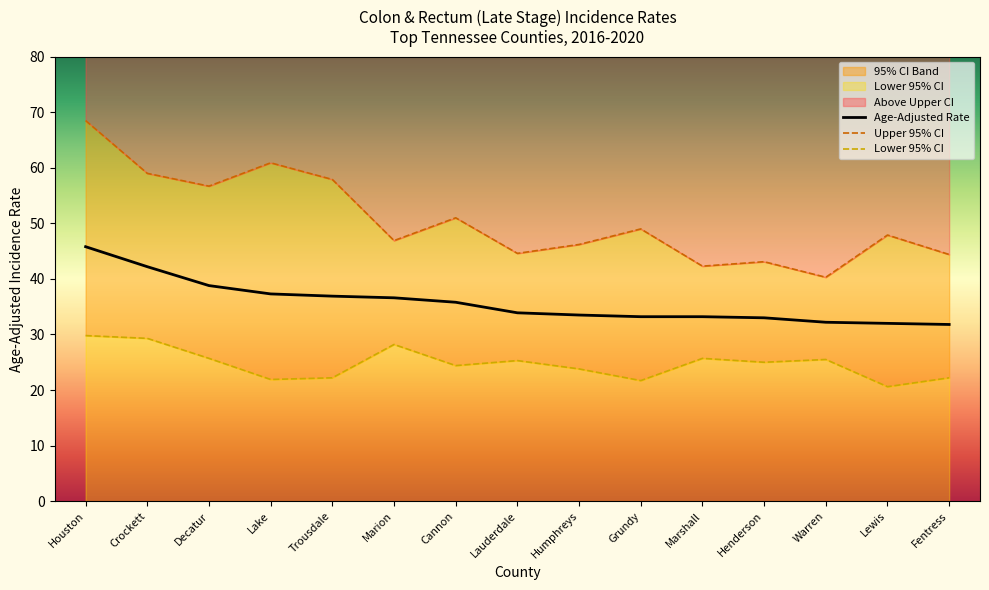

True or false: Upper 95% CI has a value of 44.4 at Fentress.

True